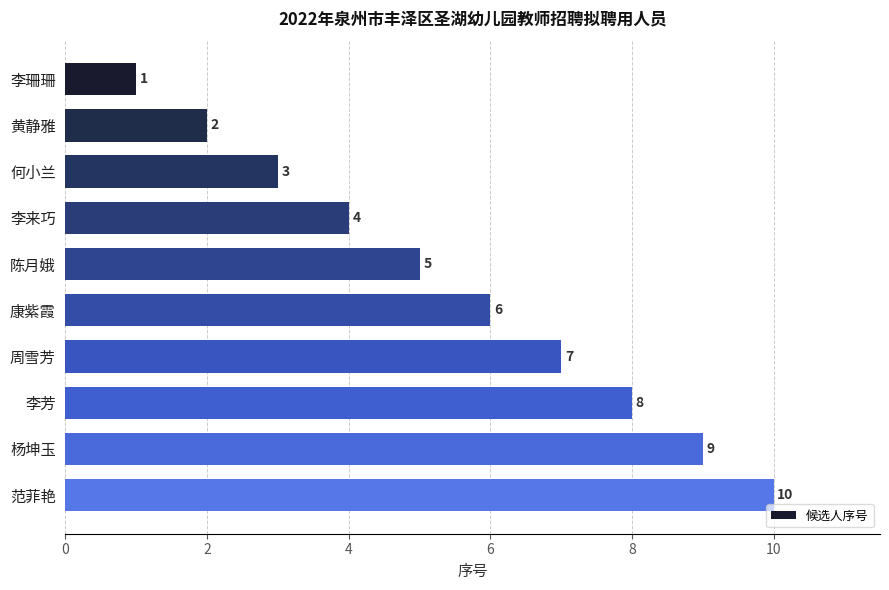

Which category has the highest value across all series?

范菲艳